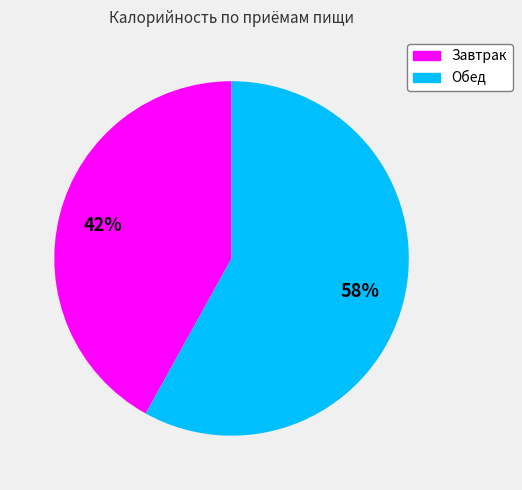

What percentage is the Обед slice, to the nearest percent?

58%